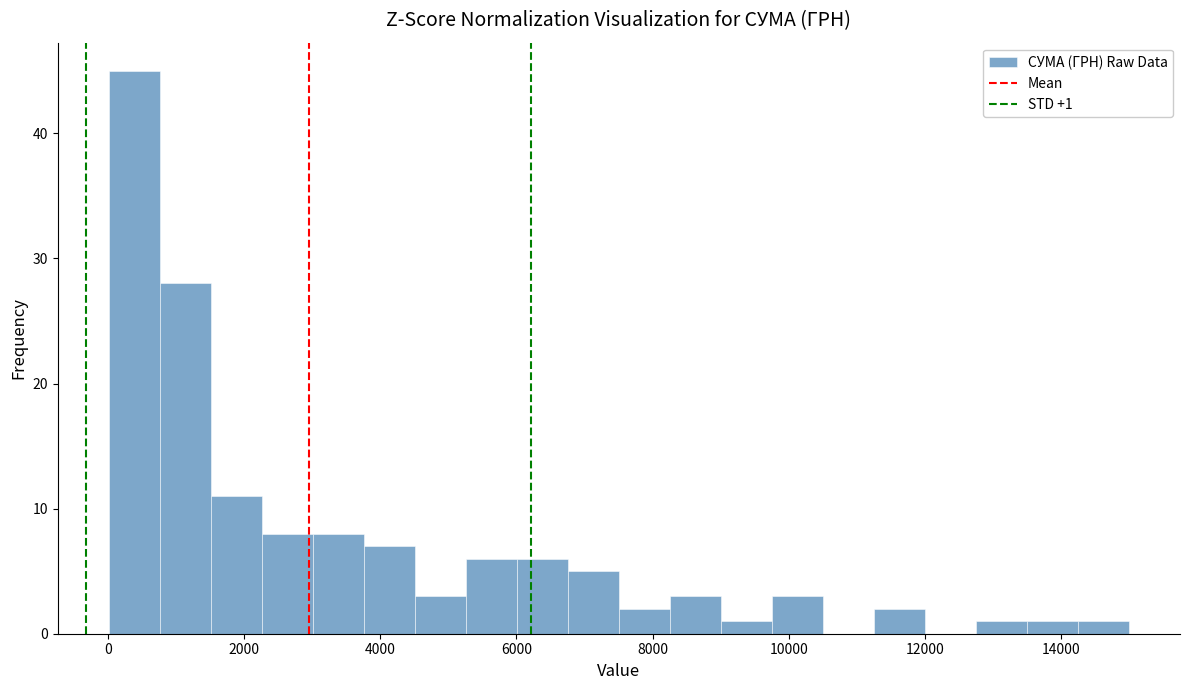

Around what value on the x-axis is the tallest bar? Give the approximate position of its centre, as read against the axis.

400